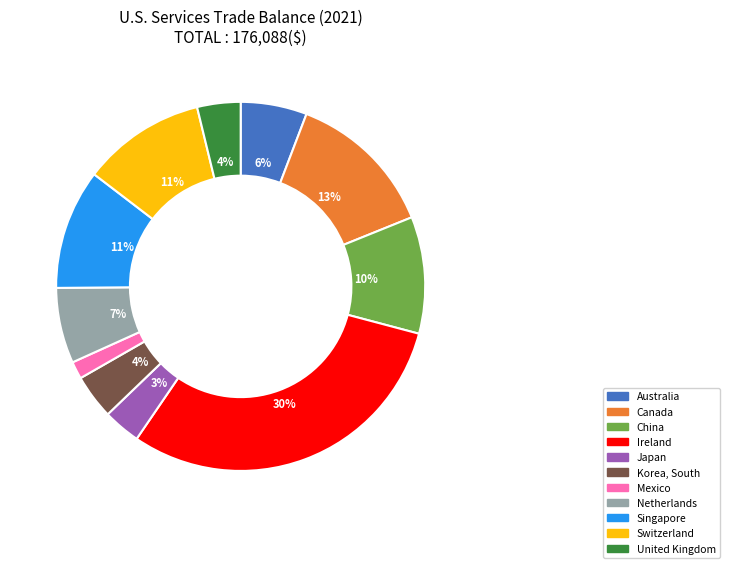

What is the largest slice in the pie chart?

Ireland